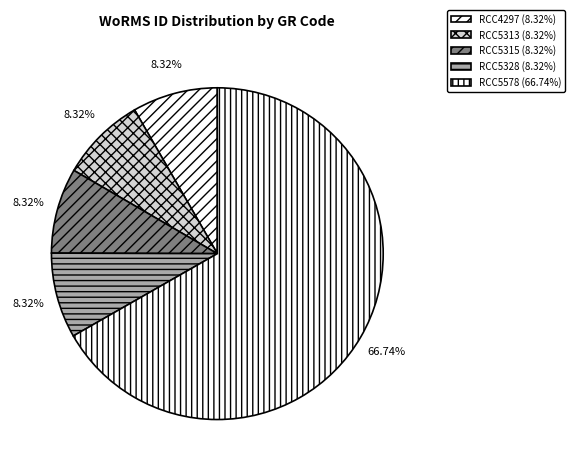

Rank the categories by value from highest to lowest.

RCC5578, RCC4297, RCC5313, RCC5315, RCC5328